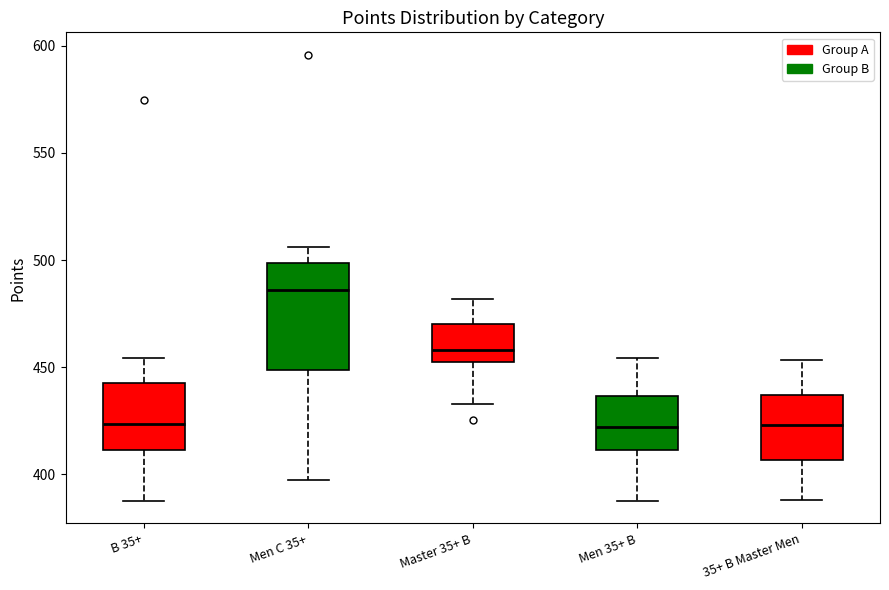

Reading left to right, transcribe this box plot: for each box, give where its median line is, the range the box spans, and where its two whiskers end, as read against the y-axis. The values are not printed on the chart, so give them approximately, as read against the axis.

B 35+: median 425, box 410 to 445, whiskers 390 to 455
Men C 35+: median 485, box 450 to 500, whiskers 400 to 505
Master 35+ B: median 460, box 450 to 470, whiskers 435 to 480
Men 35+ B: median 420, box 410 to 435, whiskers 390 to 455
35+ B Master Men: median 425, box 405 to 435, whiskers 390 to 455